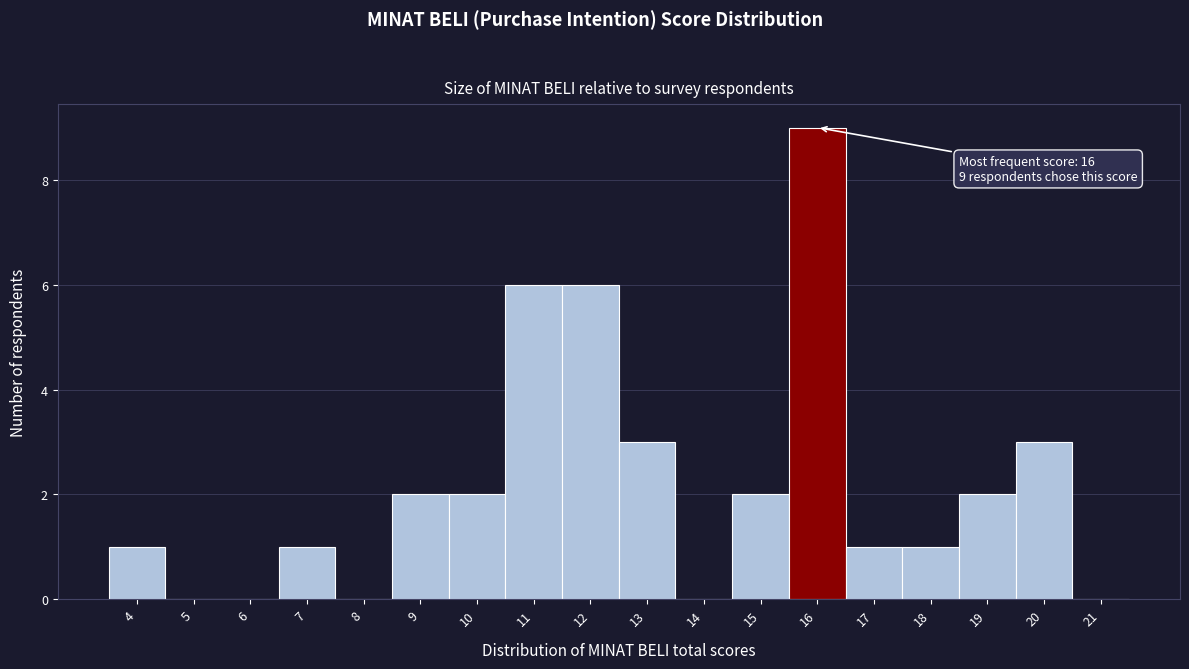

Which range on the x-axis has the tallest bar?

15.5 to 16.5